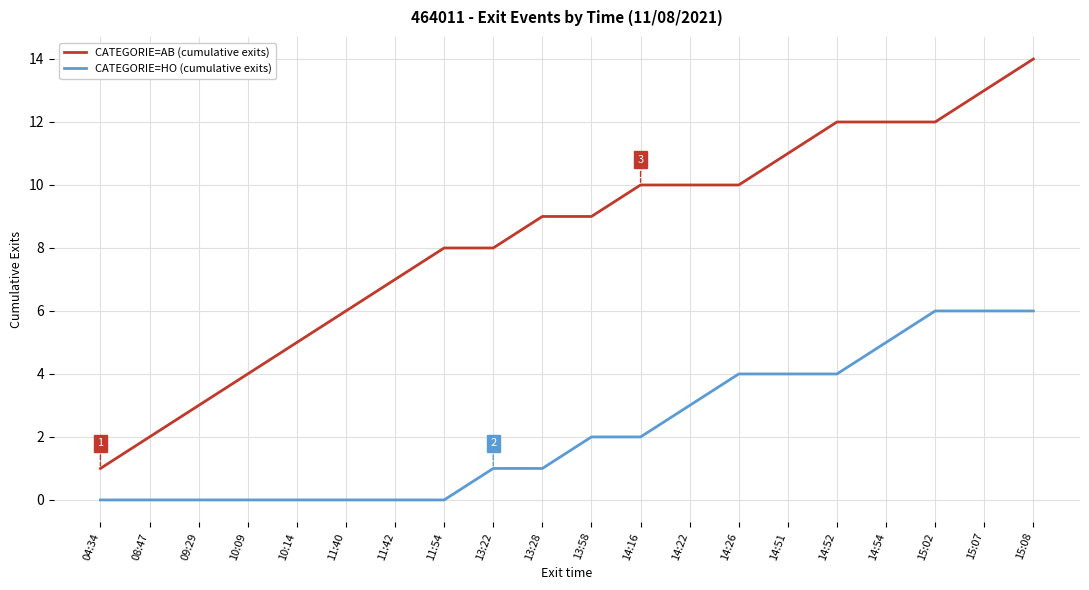

The CATEGORIE=AB (cumulative exits) series shows 12 at 14:54. True or false?

True